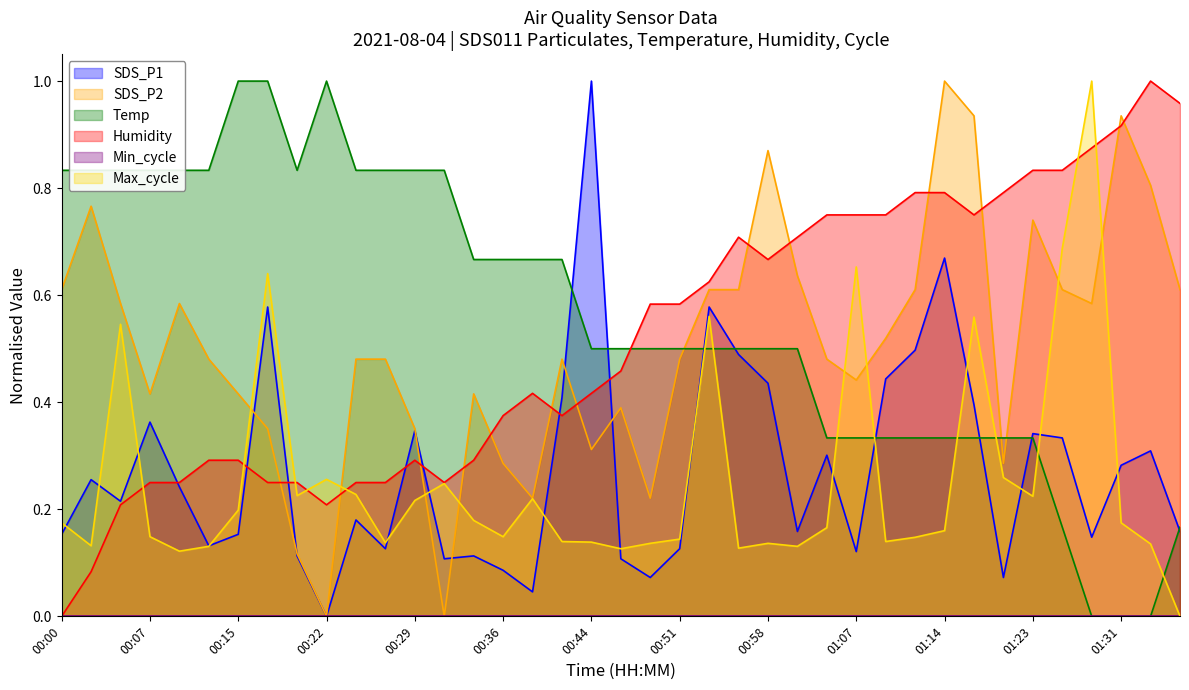

What is the difference between the maximum and minimum values in the Temp series?

1.0